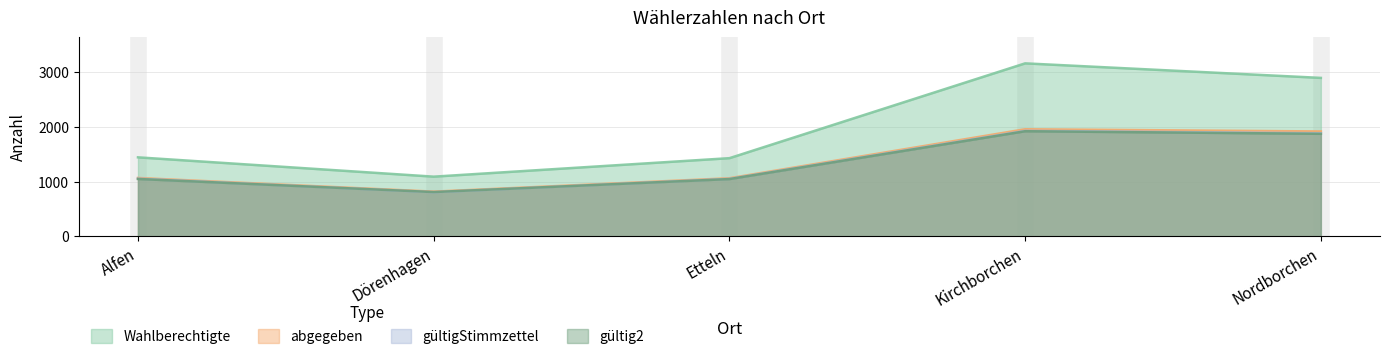

How many lines are shown in the chart?

4